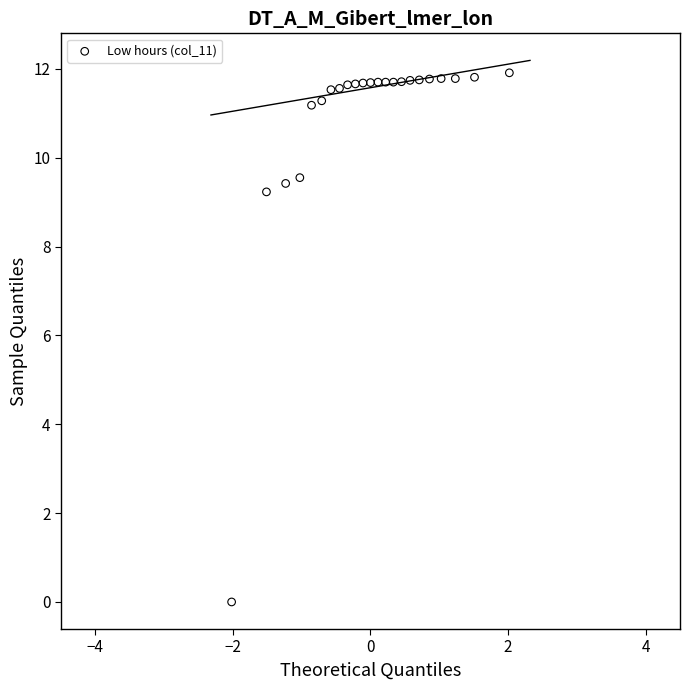

What Y value in the scatter plot is closest to 5?

9.2